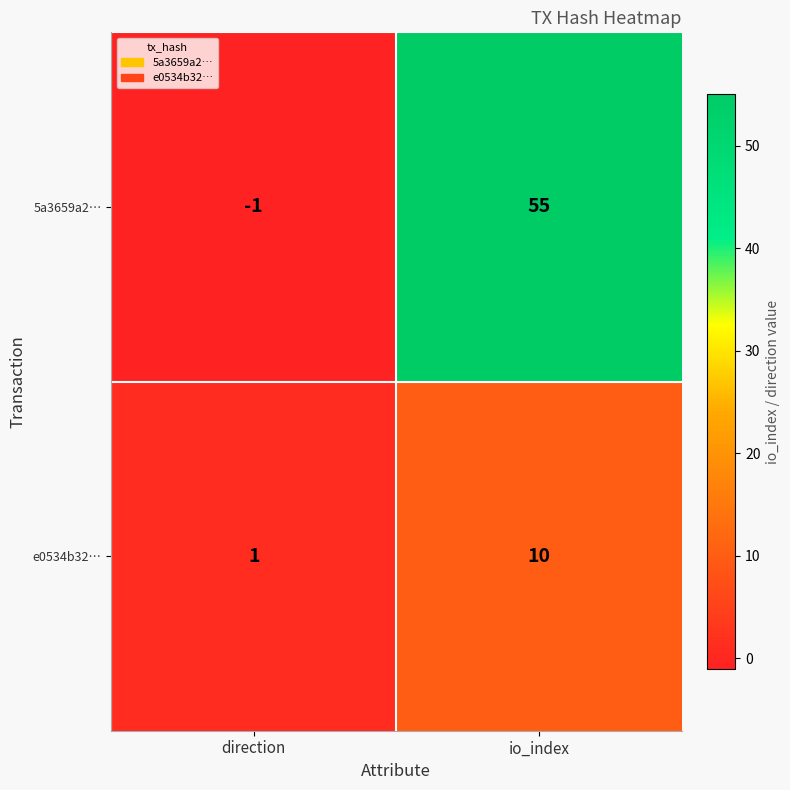

Reading right to left, what are all the values shown in this chart?

5a3659a2…: 55	-1
e0534b32…: 10	1